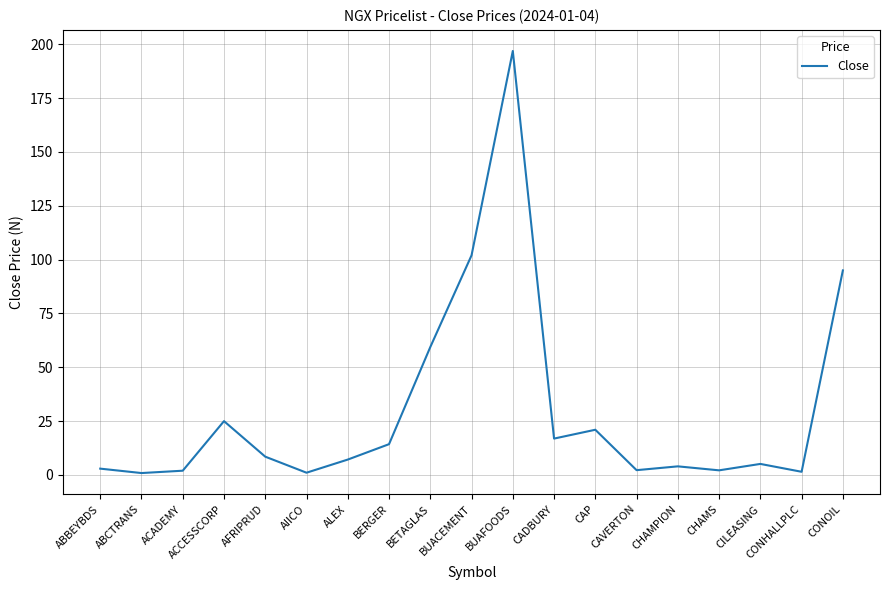

True or false: the data shows 14.3 at BERGER.

True